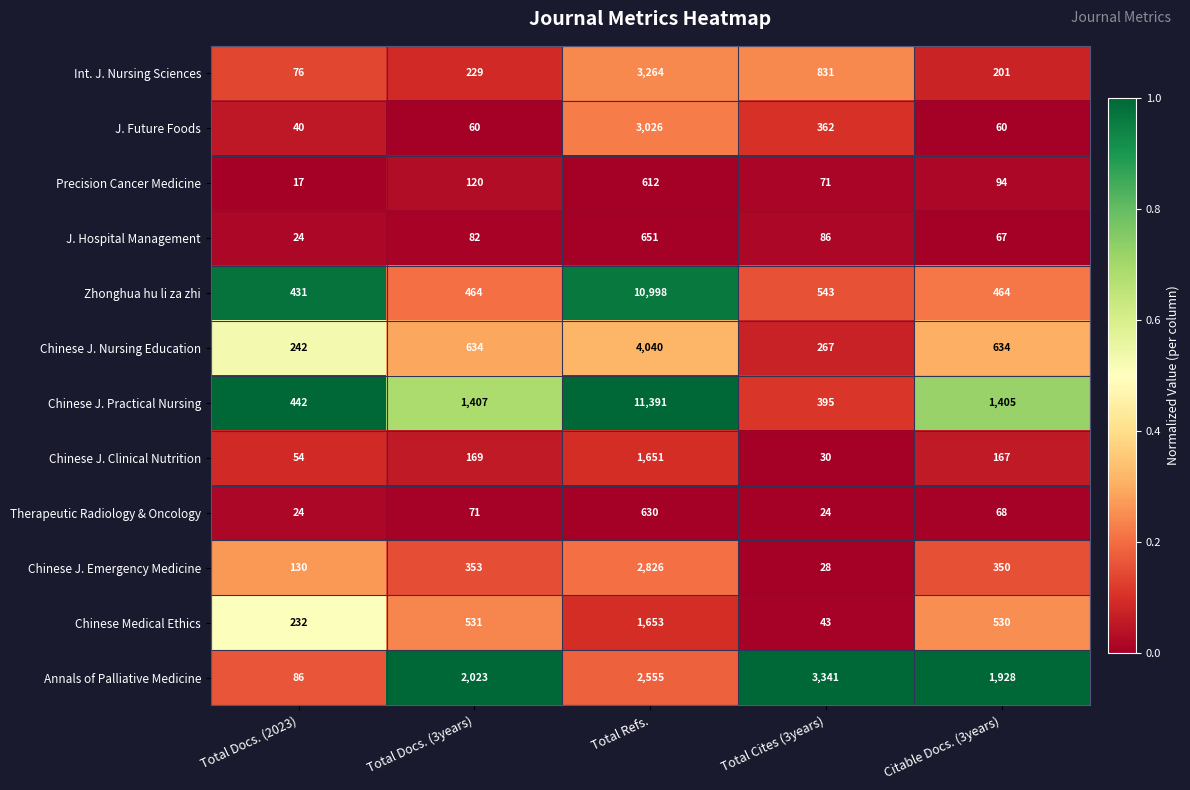

Is the value of J. Hospital Management at Total Docs. (3years) greater than the value of Zhonghua hu li za zhi at Citable Docs. (3years)?

No